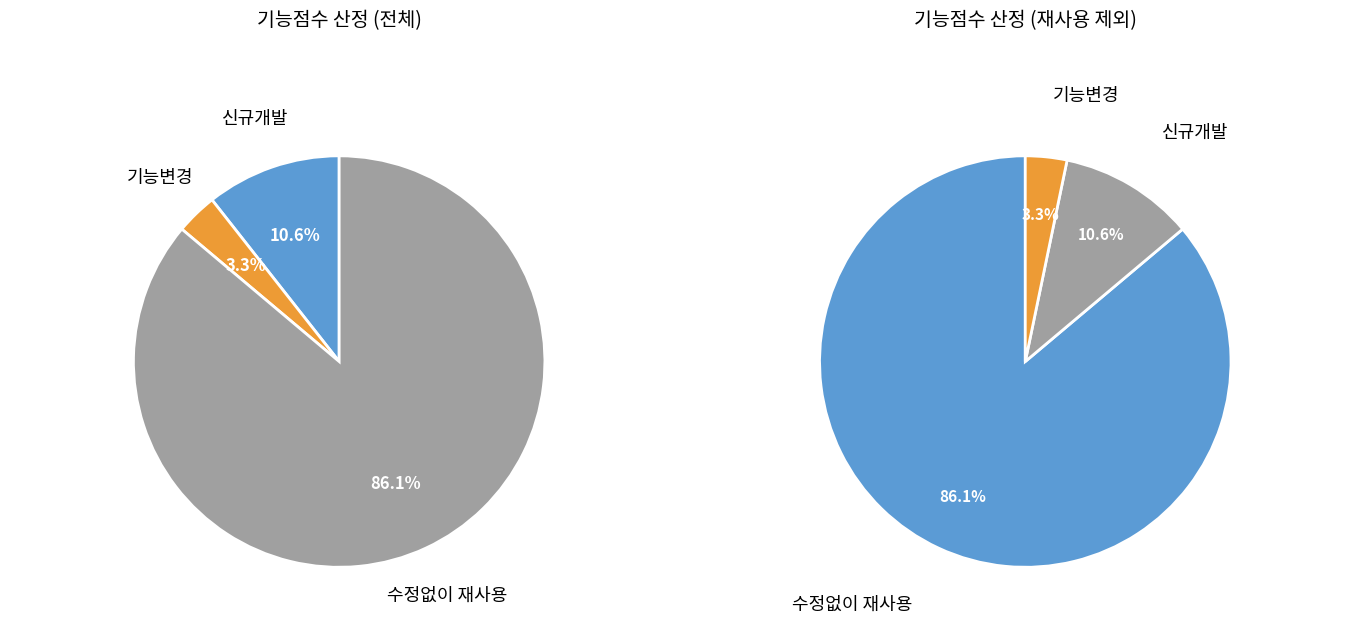

Is there any slice that represents more than half of the pie?

Yes